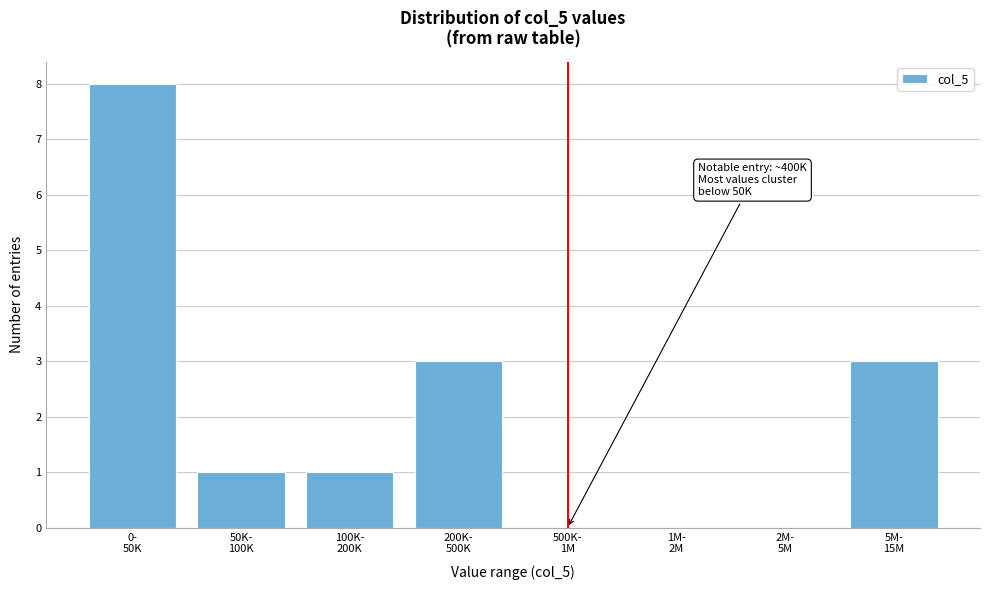

What is the sum of all values?

16